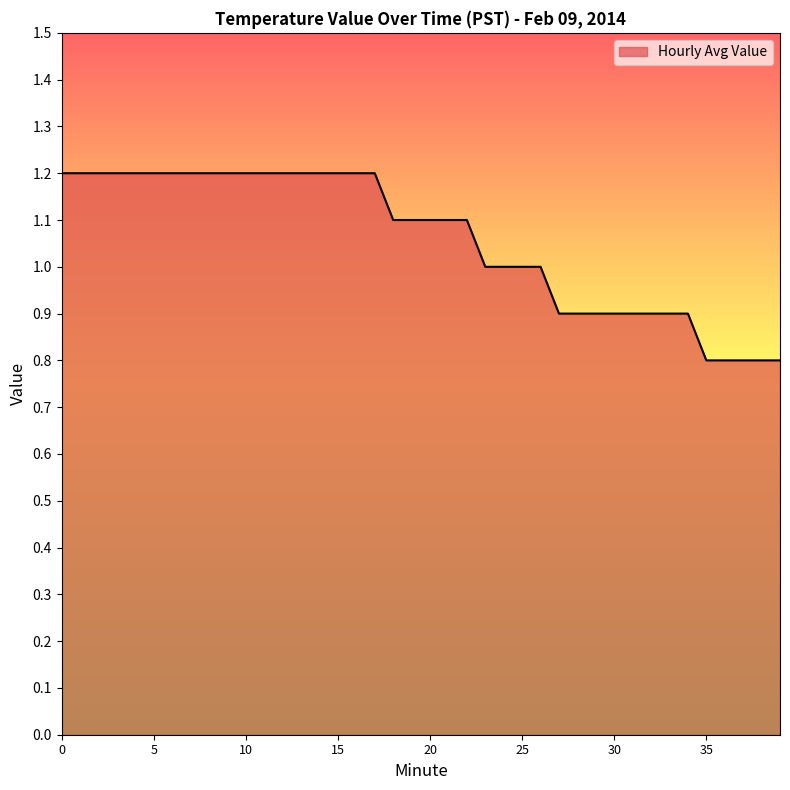

What is the maximum value shown in the chart?

1.2